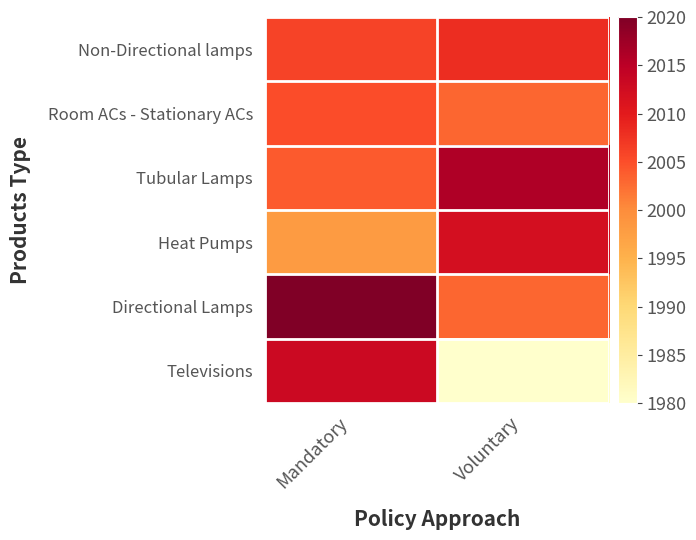

How many categories are shown in the chart?

2